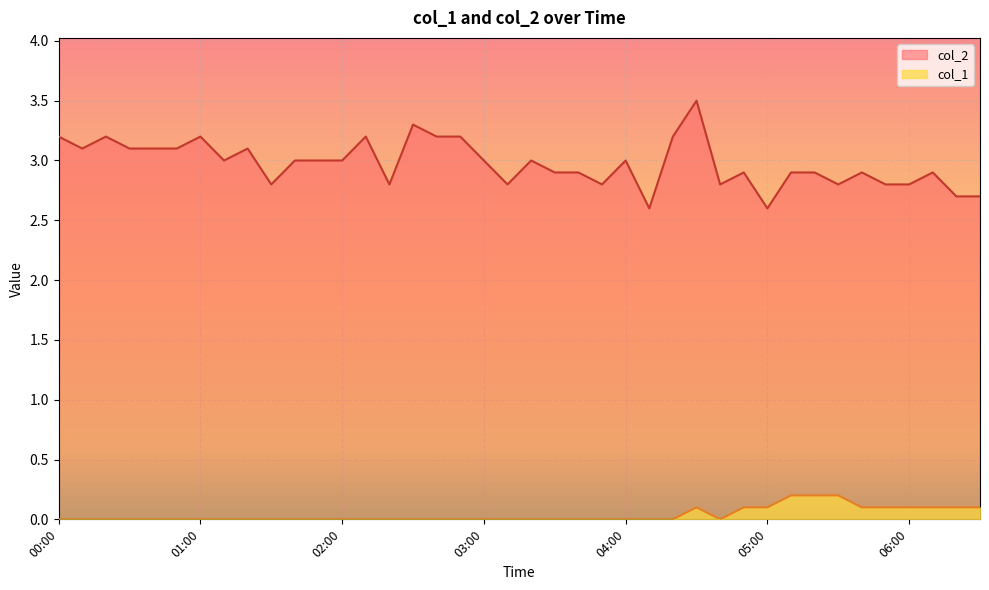

Is the value of col_1 at 06:00 greater than the value of col_2 at 02:00?

No